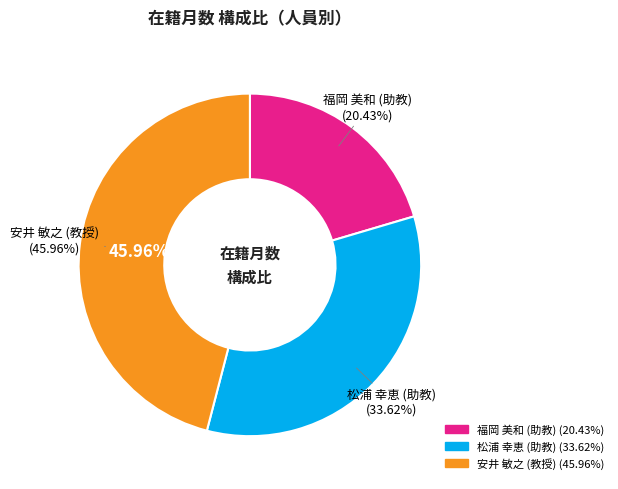

True or false: 安井 敏之 (教授) accounts for 41% of the total.

False